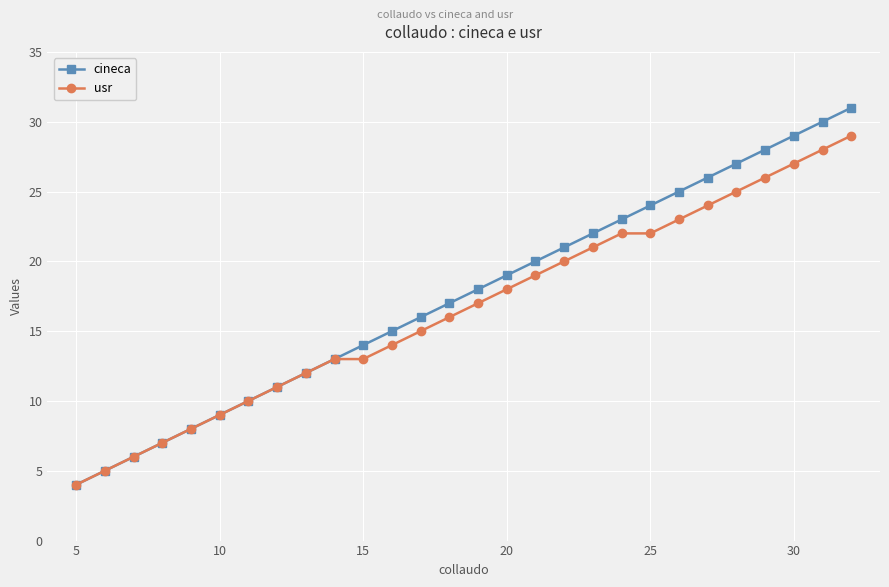

List the series in order of their peak value, lowest first.

usr, cineca